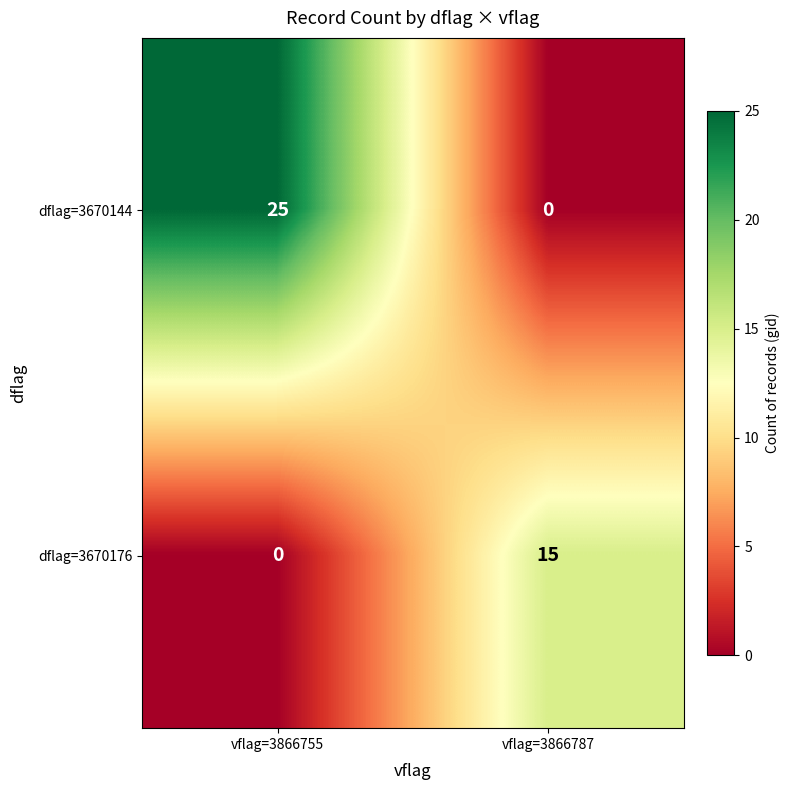

Rank the series by their maximum value, from highest to lowest.

dflag=3670144, dflag=3670176